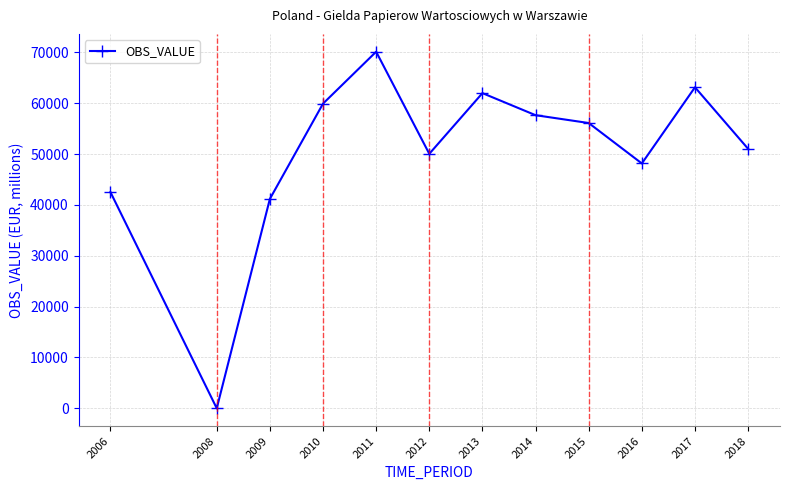

Reading left to right, what are all the values shown in this chart?

2006=42517.7	2008=0.0	2009=41197.3	2010=59934.4	2011=70145.4	2012=50061.0	2013=62000.2	2014=57659.8	2015=56119.6	2016=48167.4	2017=63149.4	2018=51043.3